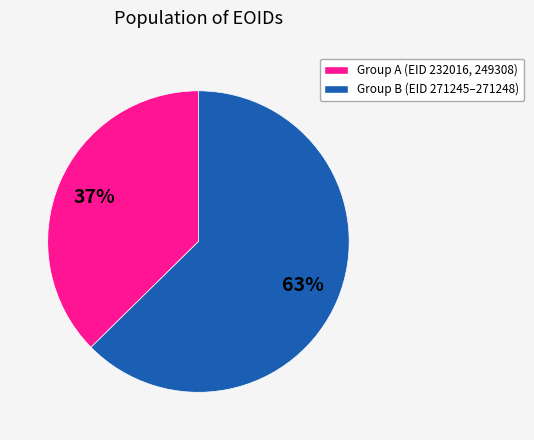

To the nearest percent, what is the average slice percentage?

50%